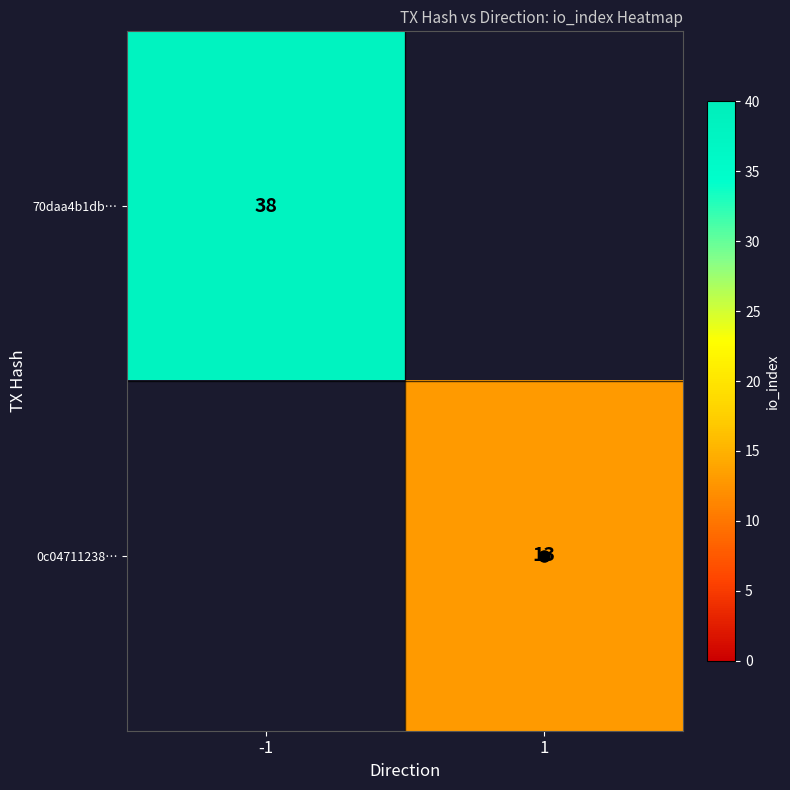

Rank the categories by 0c04711238… value from lowest to highest.

-1, 1